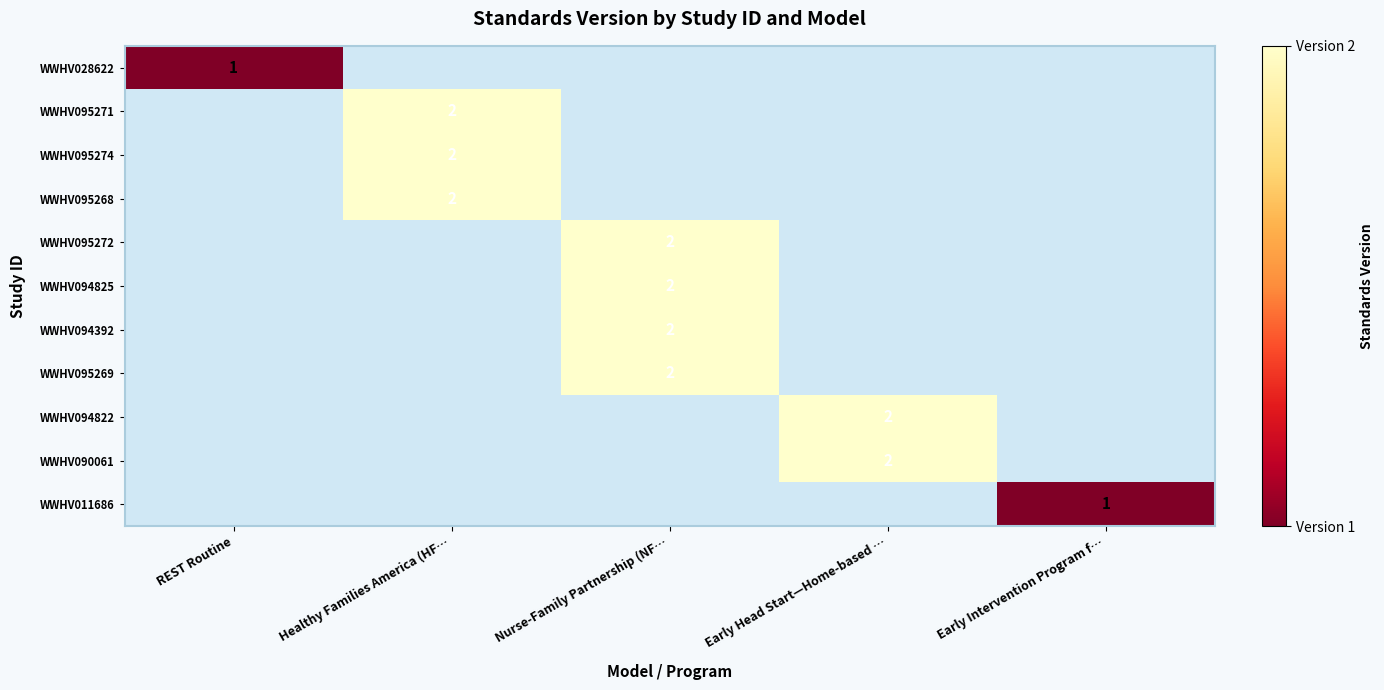

The value of WWHV095268 at Healthy Families America (HF… is 1. True or false?

False